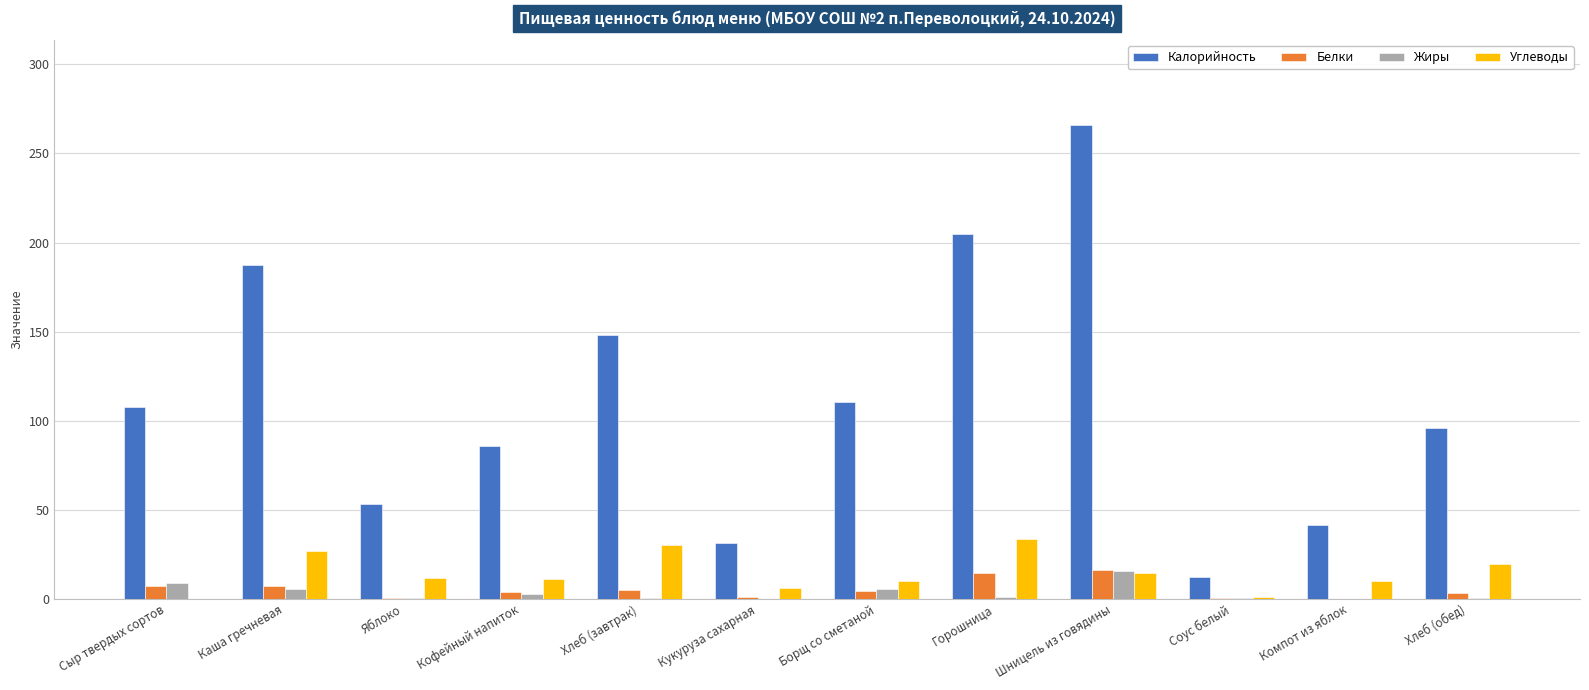

Between Компот из яблок and Хлеб (обед), which series saw the biggest shift?

Калорийность